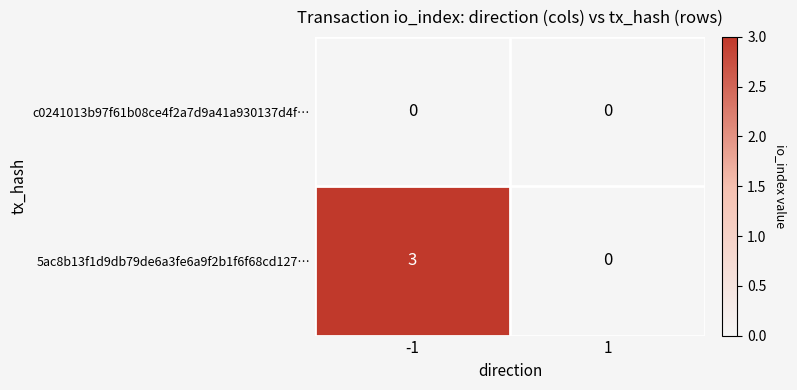

List the series in order of their peak value, lowest first.

c0241013b97f61b08ce4f2a7d9a41a930137d4f…, 5ac8b13f1d9db79de6a3fe6a9f2b1f6f68cd127…